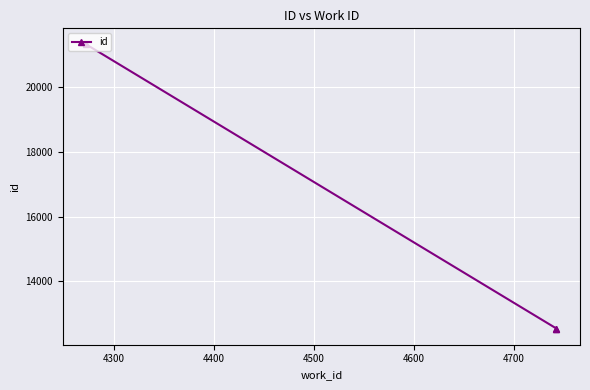

The chart shows a value of 16871 at 4300. True or false?

False